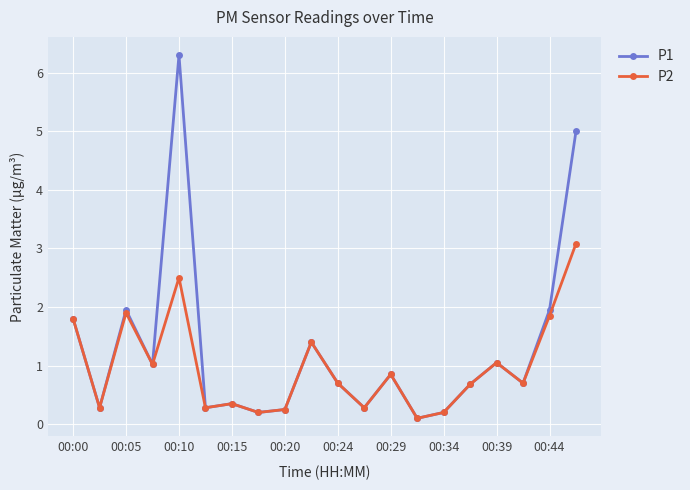

At how many categories does at least one series exceed 0?

20